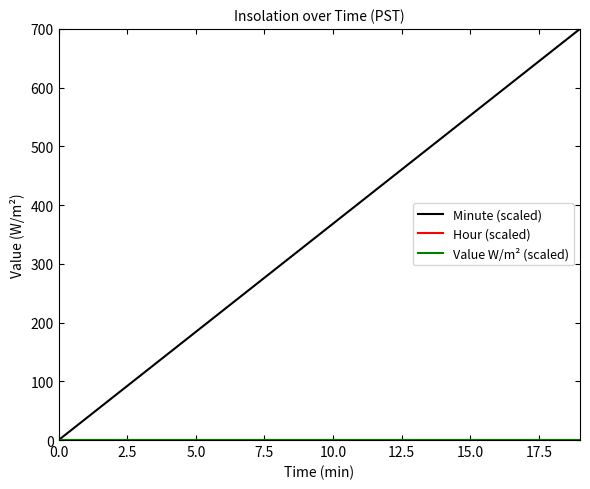

What is the highest value of the Minute (scaled) series?

700.0